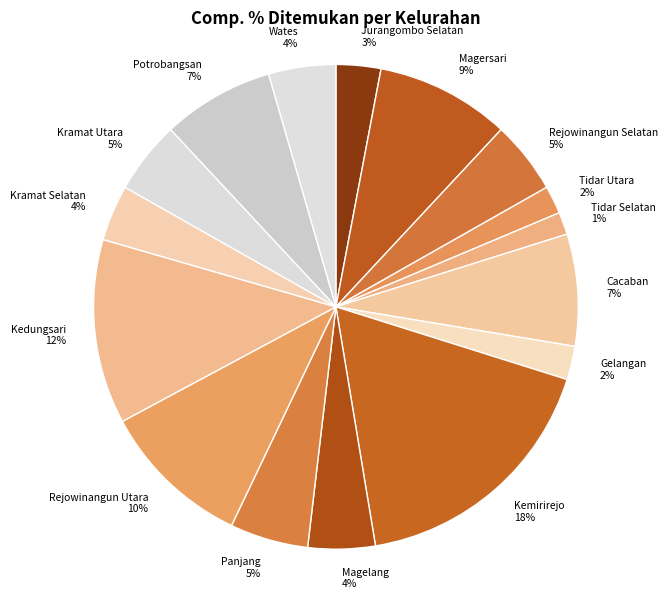

Is there a majority slice in this chart?

No